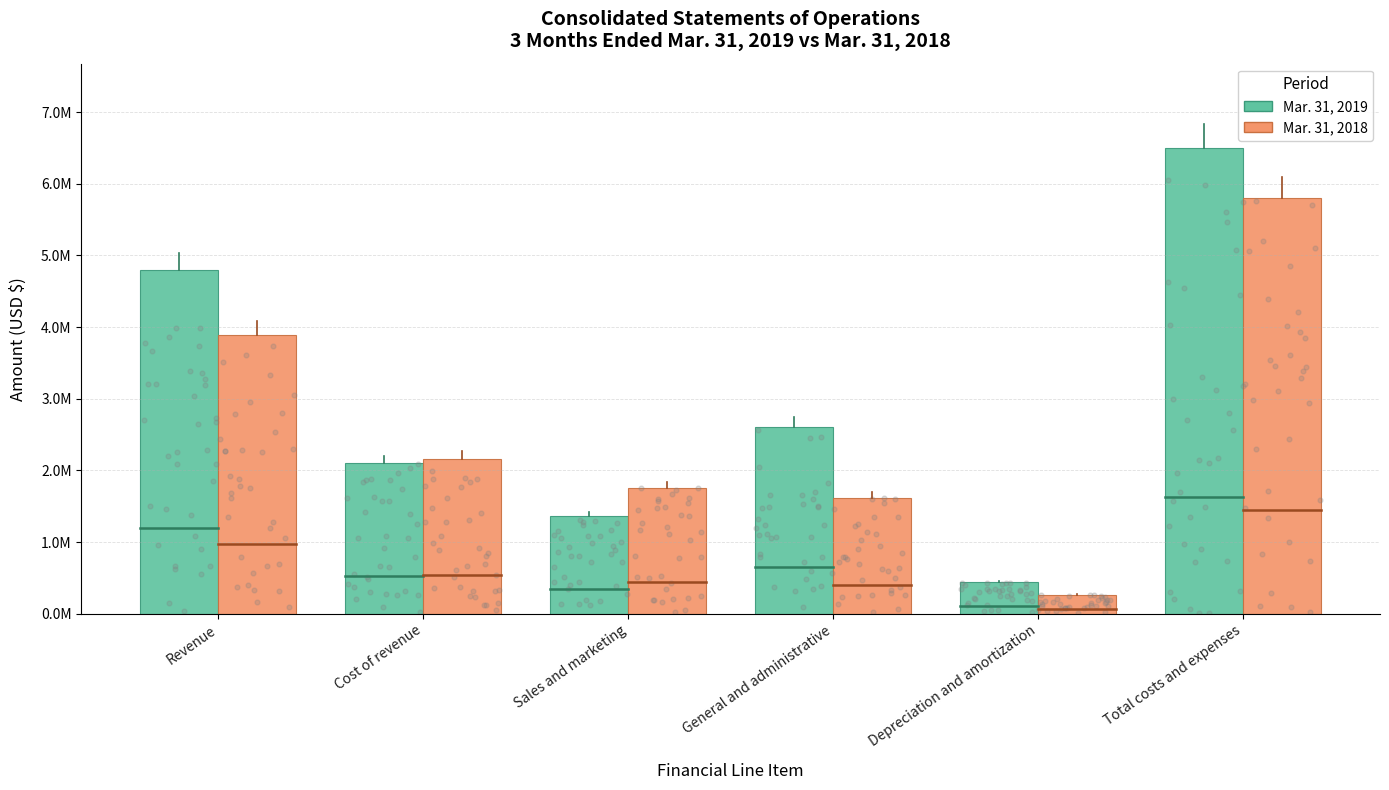

Which series reaches the maximum Y coordinate?

Mar. 31, 2019